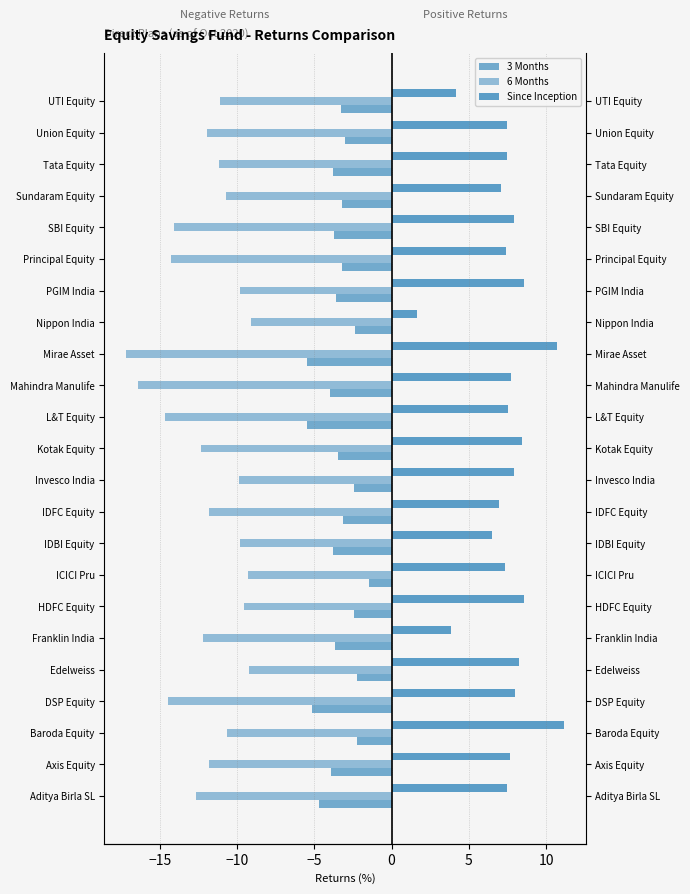

Between Mahindra Manulife and Nippon India, which series saw the biggest shift?

6 Months